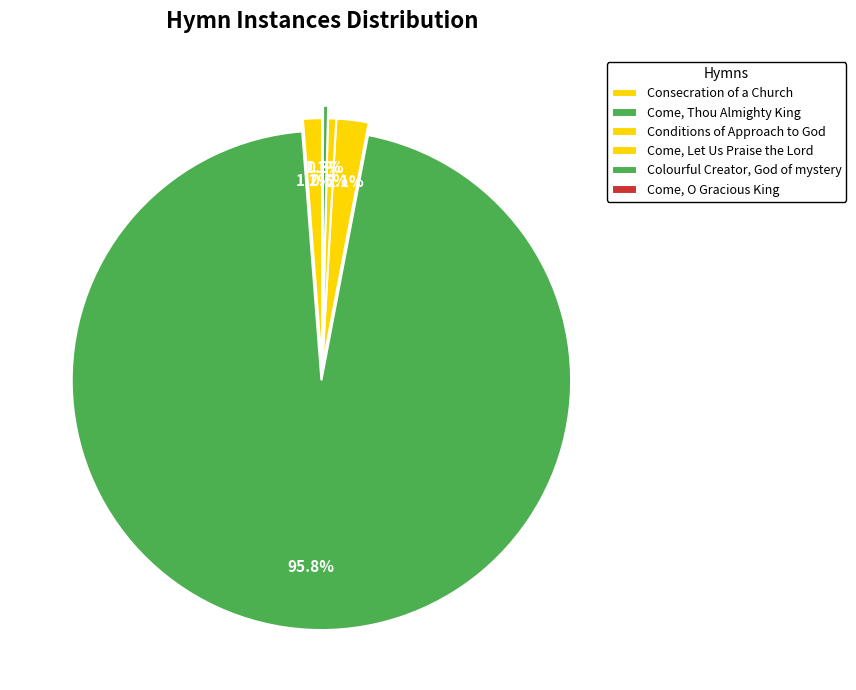

How many slices are in this pie chart?

6